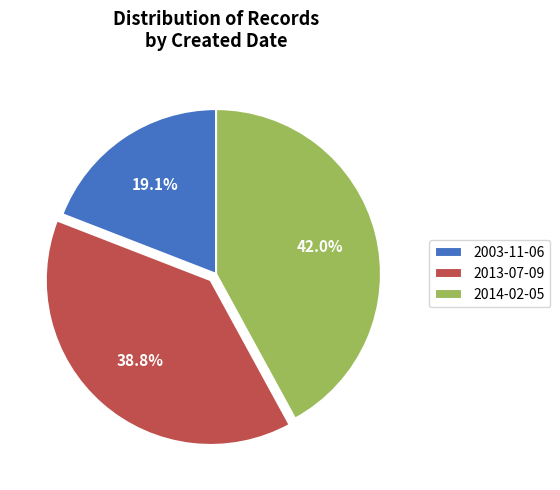

To the nearest percent, what portion does 2014-02-05 represent?

42%